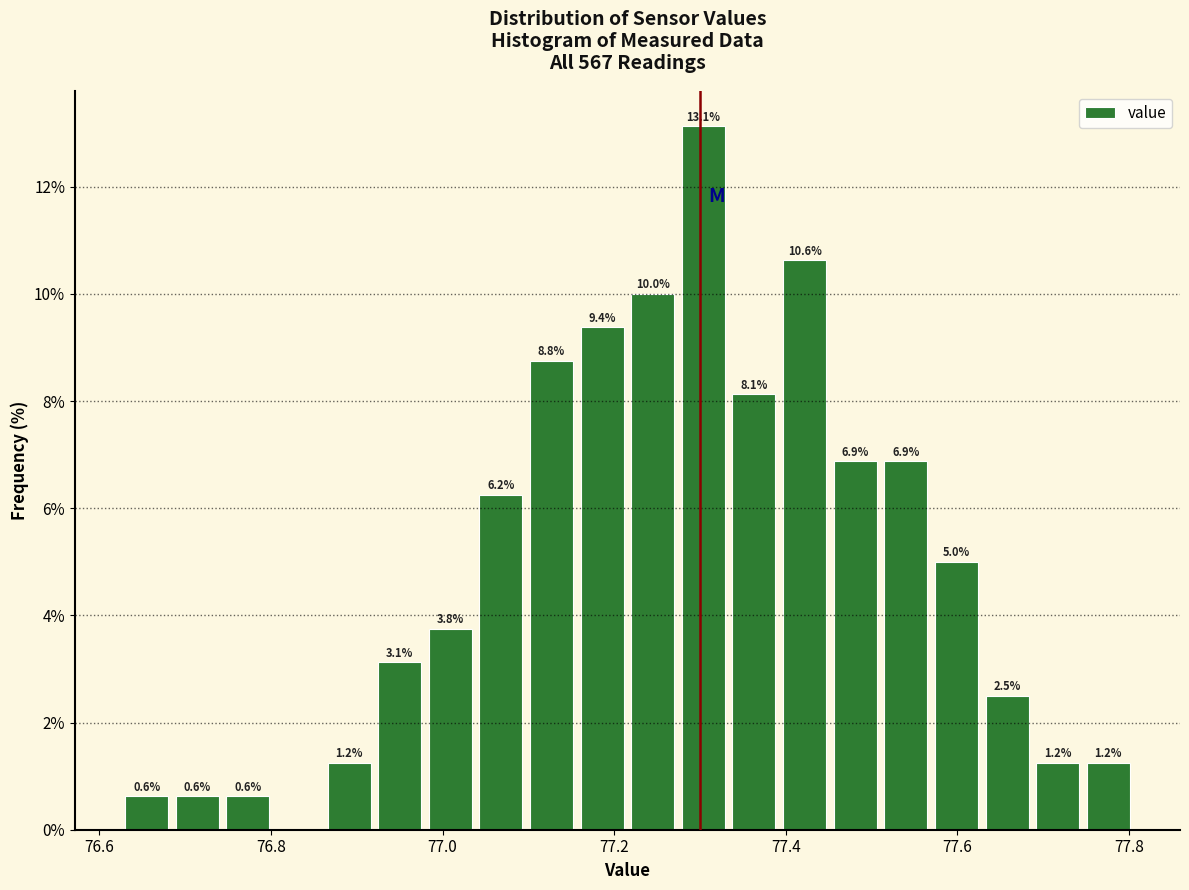

Around what value on the x-axis is the tallest bar? Give the approximate position of its centre, as read against the axis.

77.30